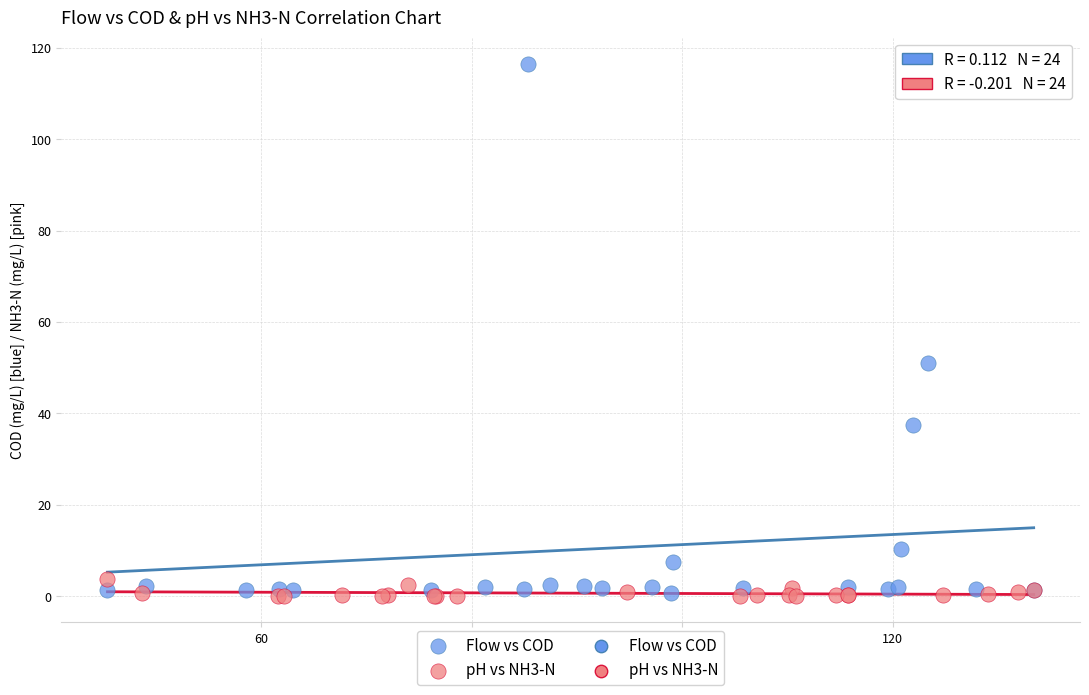

Which series has the widest spread of Y values?

Flow vs COD